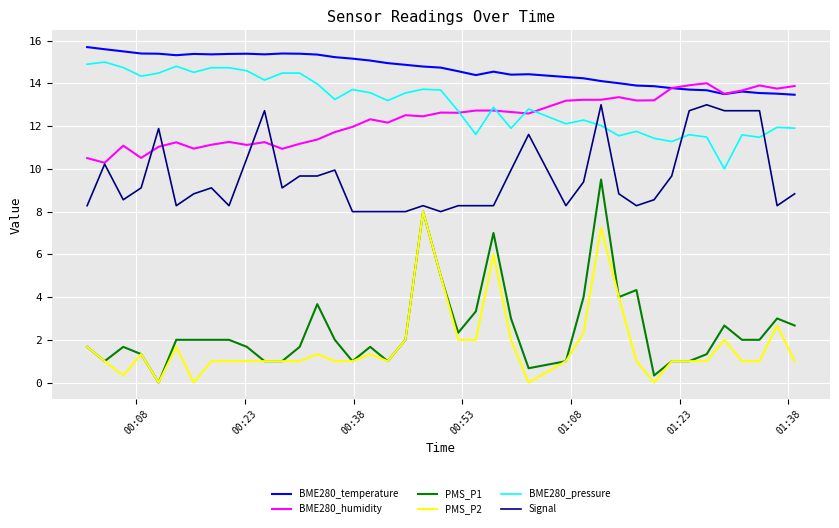

Which series has the widest spread of values?

PMS_P1